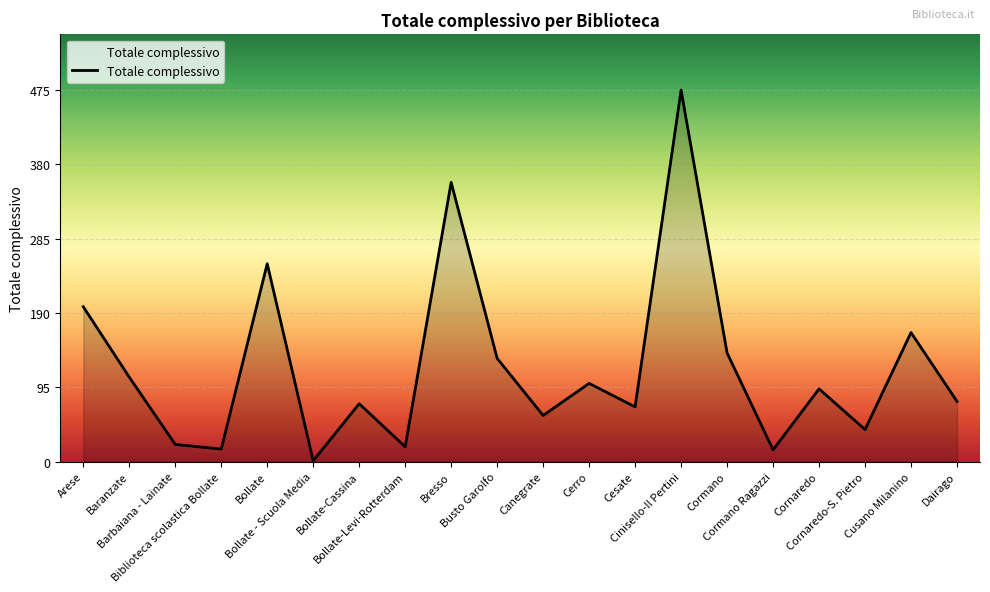

What value does the data have at Arese, to the nearest 50?

200